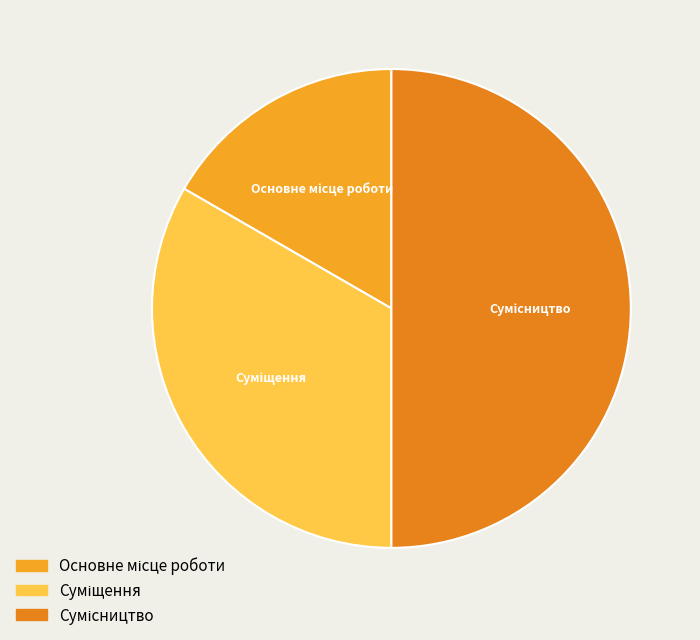

Is there any slice that represents more than half of the pie?

No